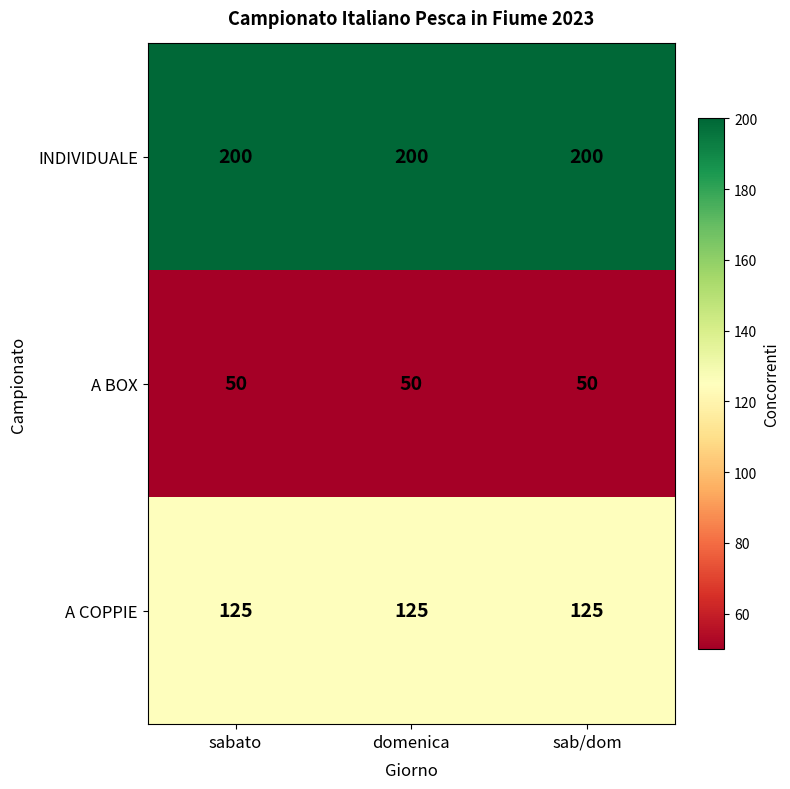

At domenica, list the series in order from largest to smallest.

INDIVIDUALE, A COPPIE, A BOX